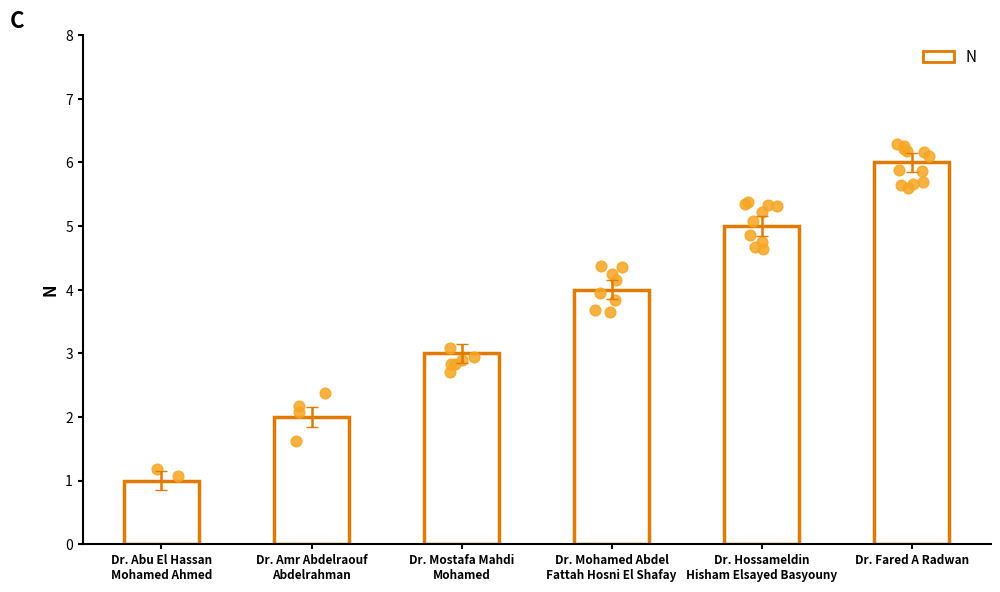

Which has a higher value, Dr. Abu El Hassan
Mohamed Ahmed or Dr. Hossameldin
Hisham Elsayed Basyouny?

Dr. Hossameldin
Hisham Elsayed Basyouny